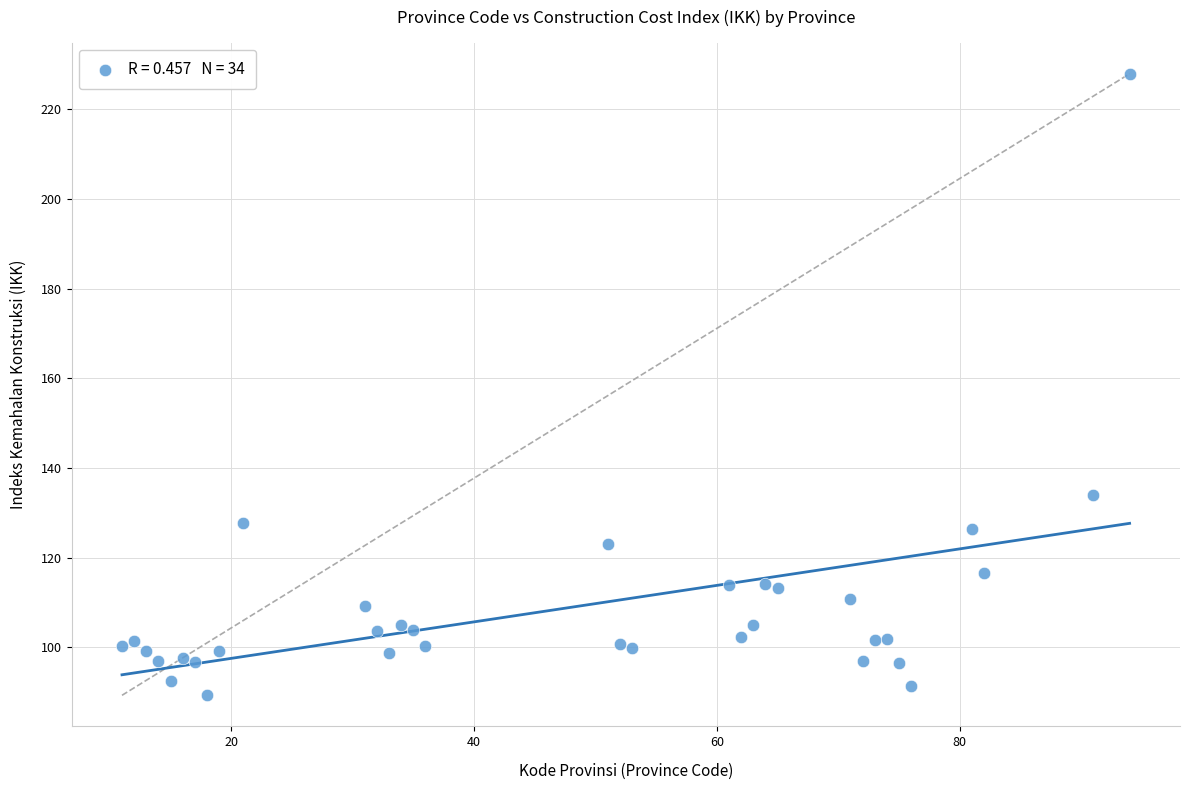

What is the range of Y values (max minus min)?

138.6